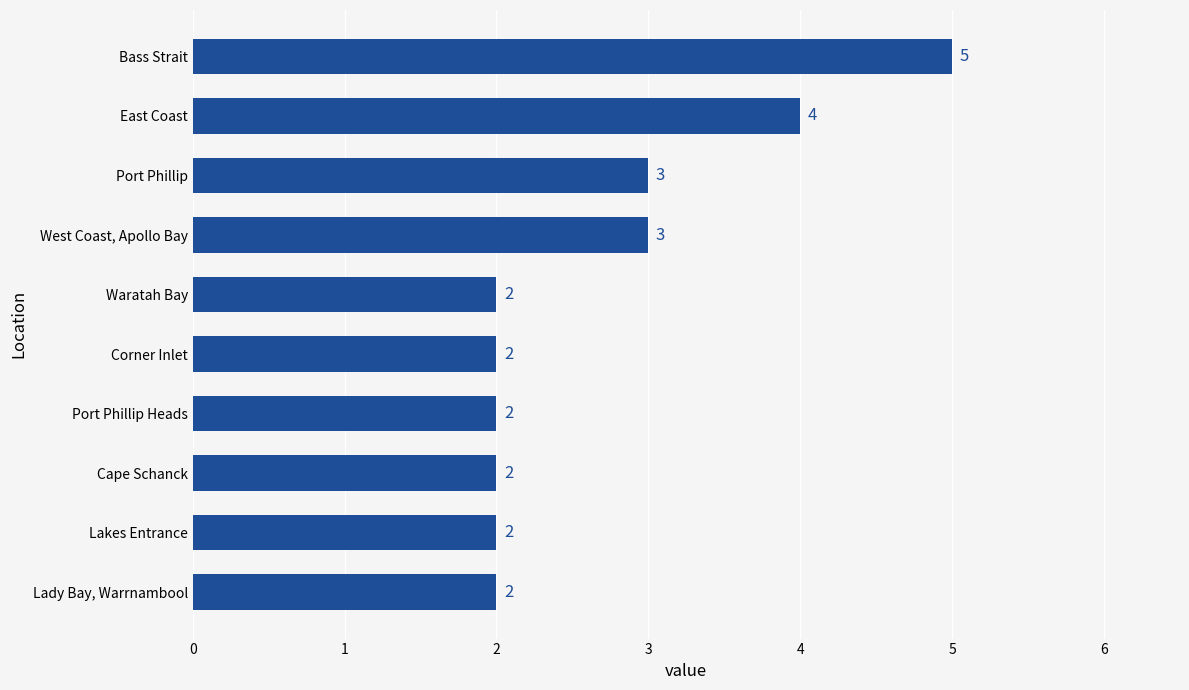

What is the greatest value displayed?

5